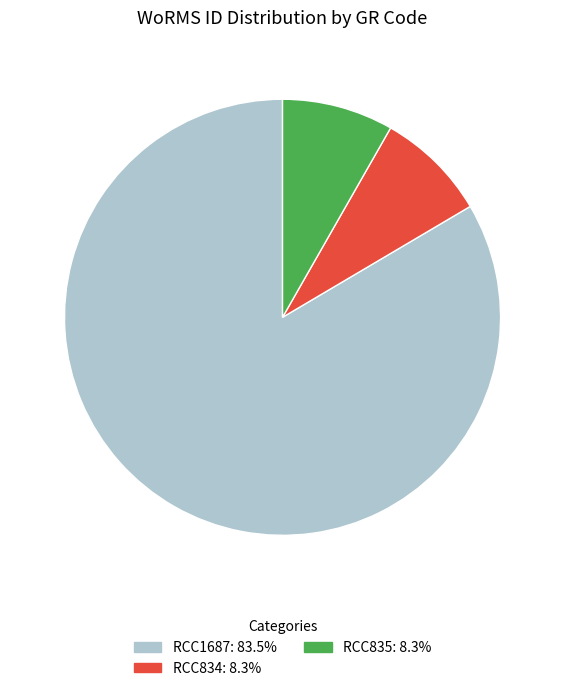

Which has a higher value, RCC1687 or RCC835?

RCC1687